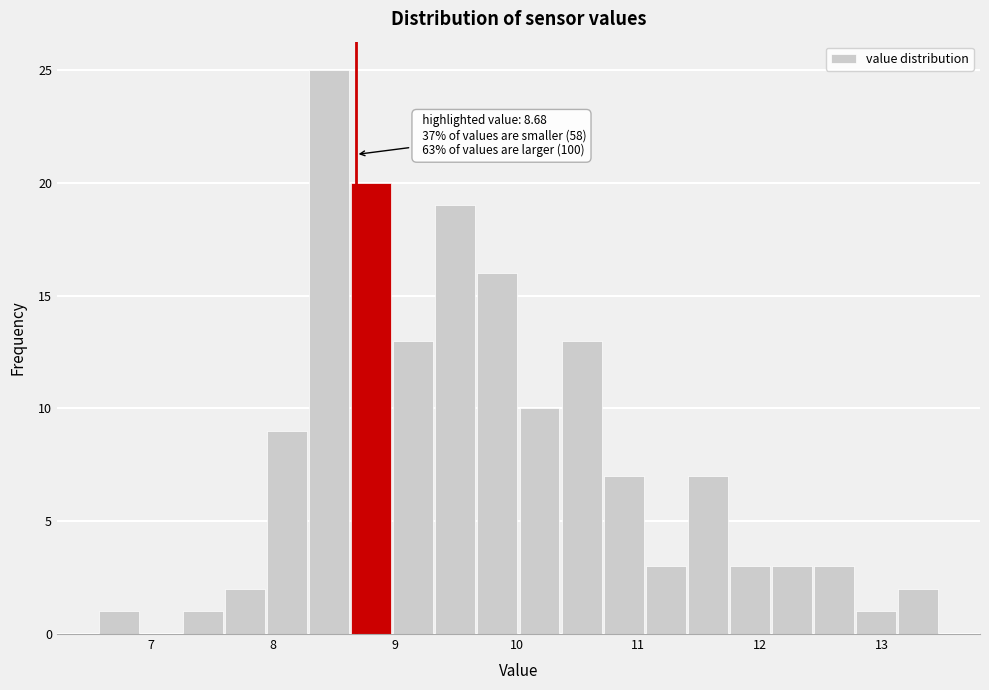

Read against the x-axis, roughly where is the centre of the tallest bar?

8.5